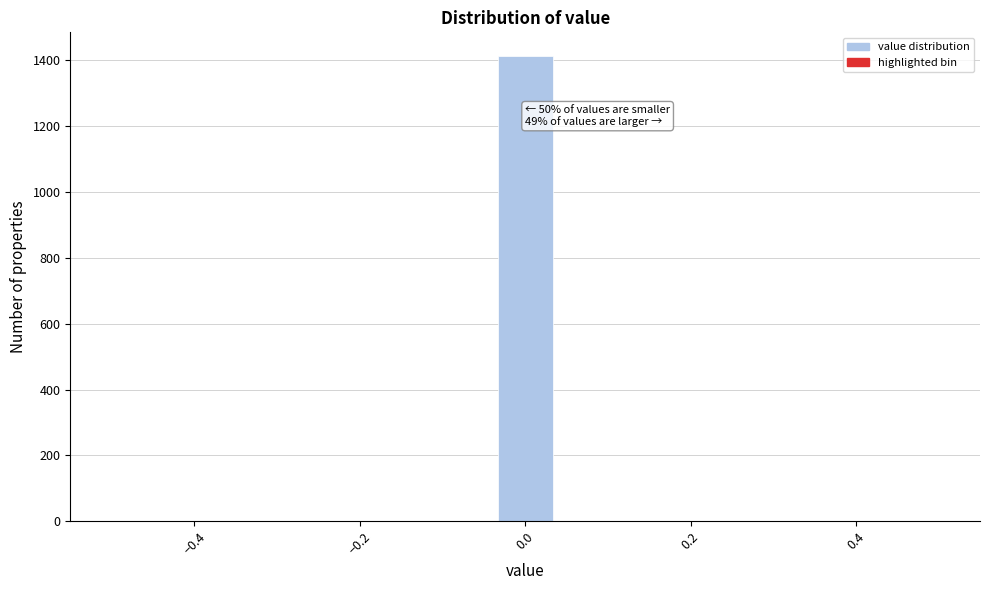

Around what value on the x-axis is the tallest bar? Give the approximate position of its centre, as read against the axis.

0.00